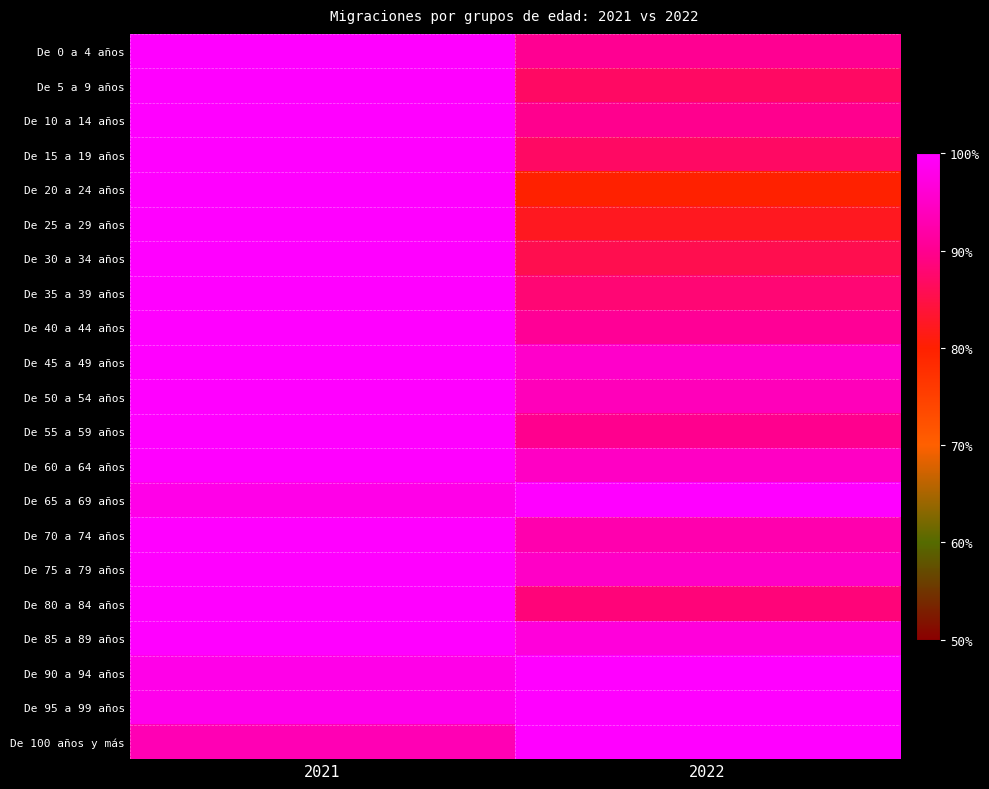

What is the spread (max minus min) of values at 2021?

6.8